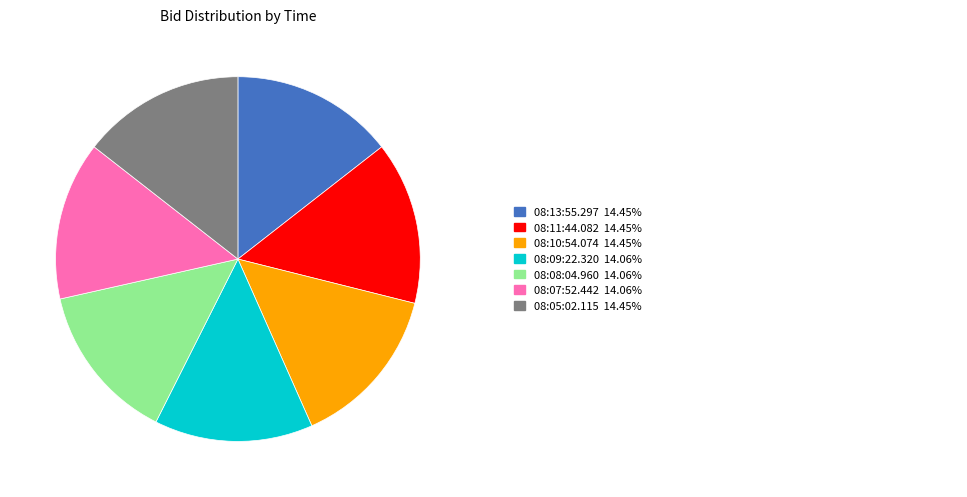

Is there a majority slice in this chart?

No